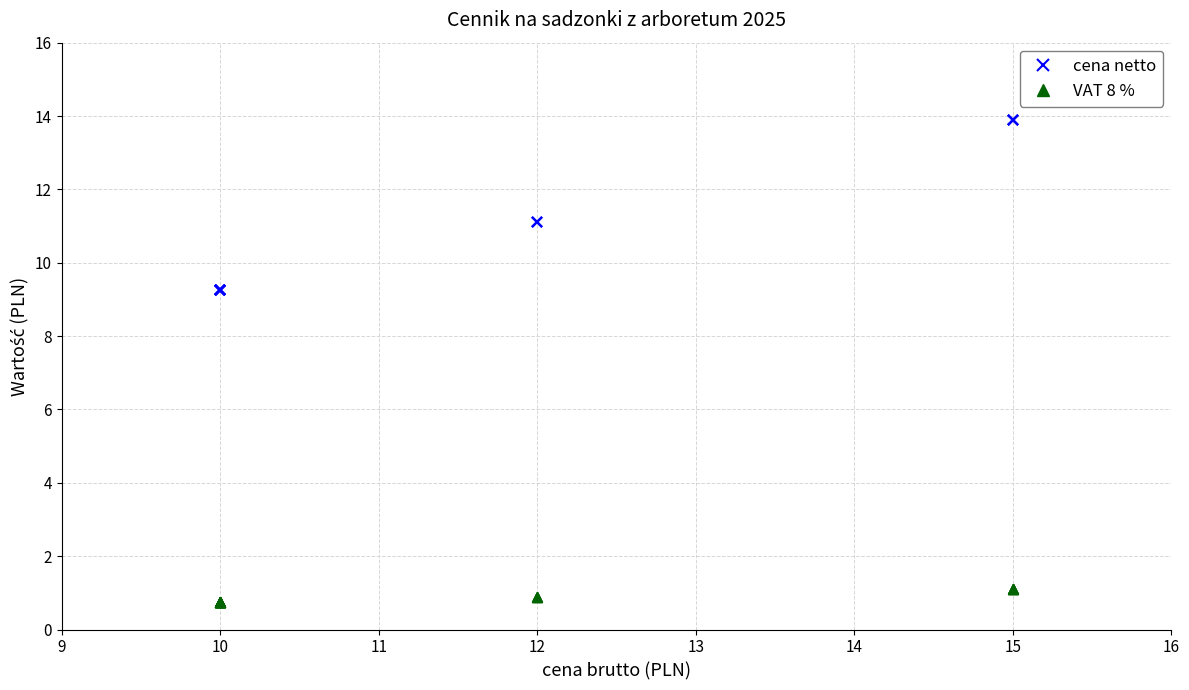

True or false: VAT 8 % and cena netto intersect in this chart.

False